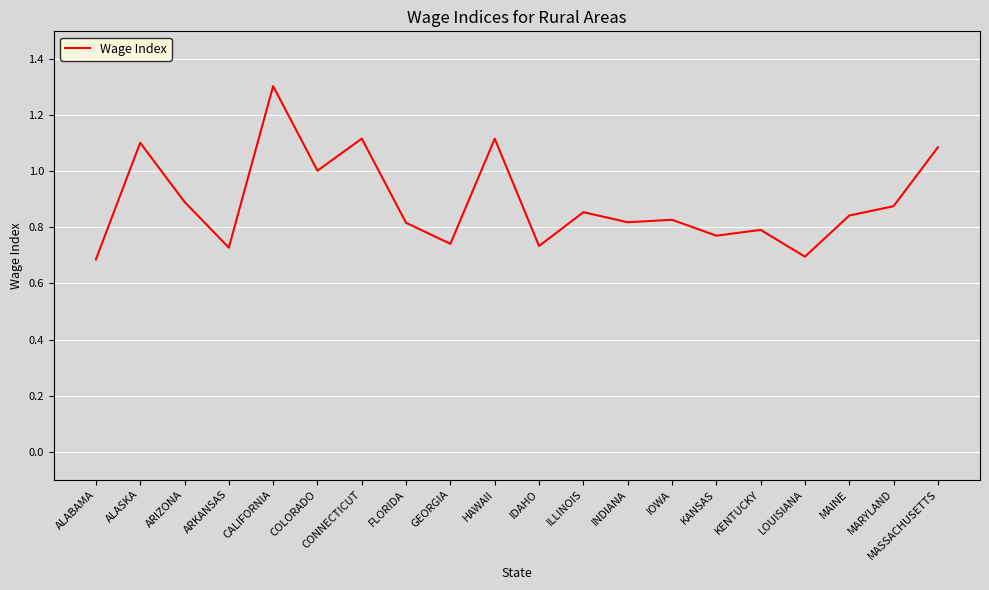

How many series are shown in this chart?

1